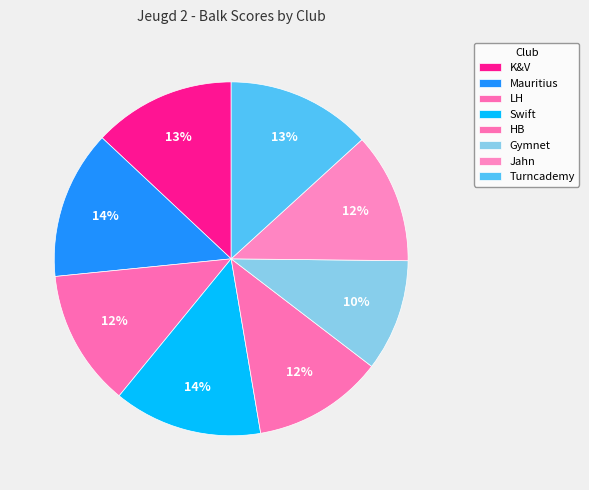

To the nearest percent, what is the combined percentage of Jahn and Gymnet?

22%